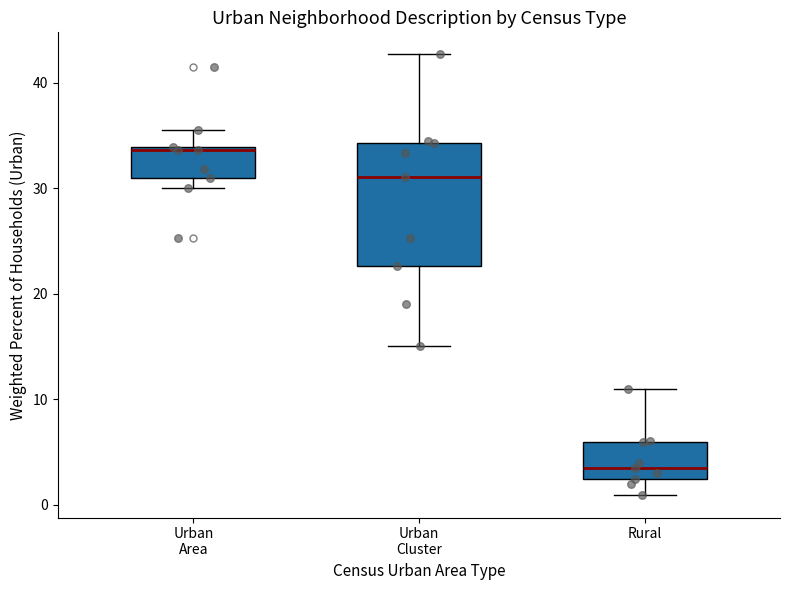

Which box is the tallest, from its lower edge to its upper edge?

Urban Cluster